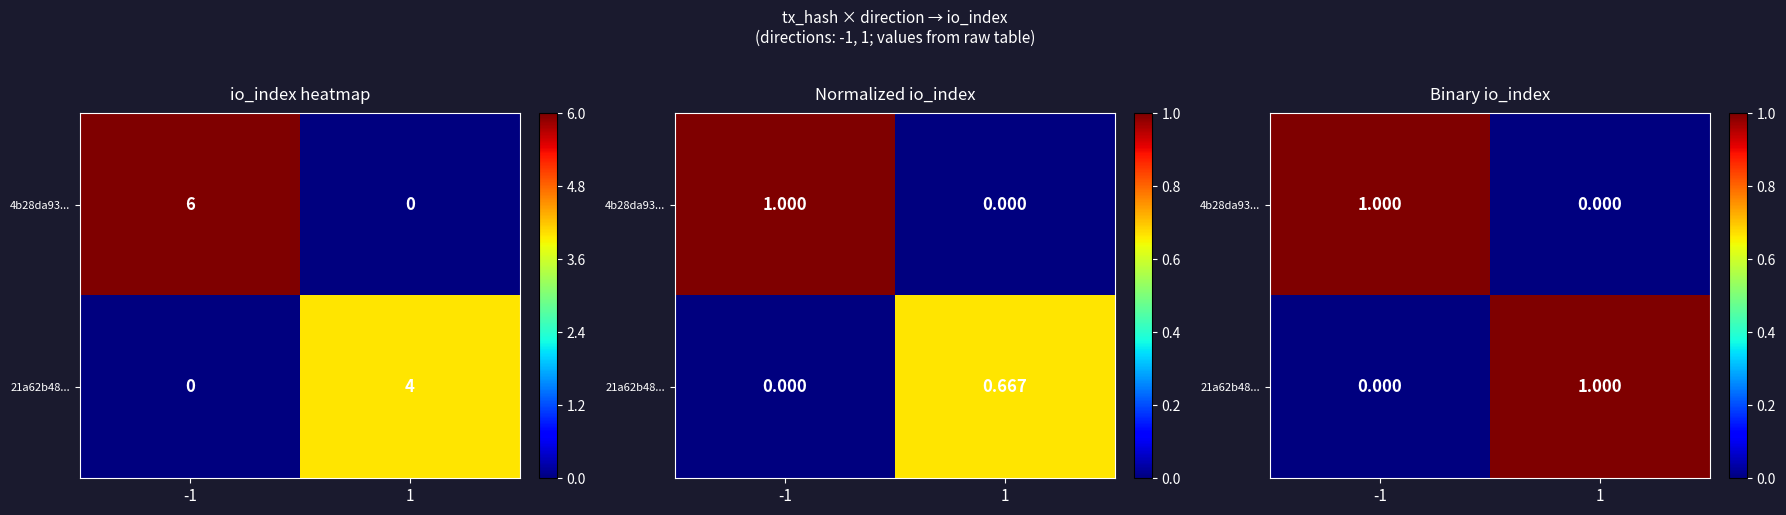

Which category has the highest value in the 4b28da93... series?

-1